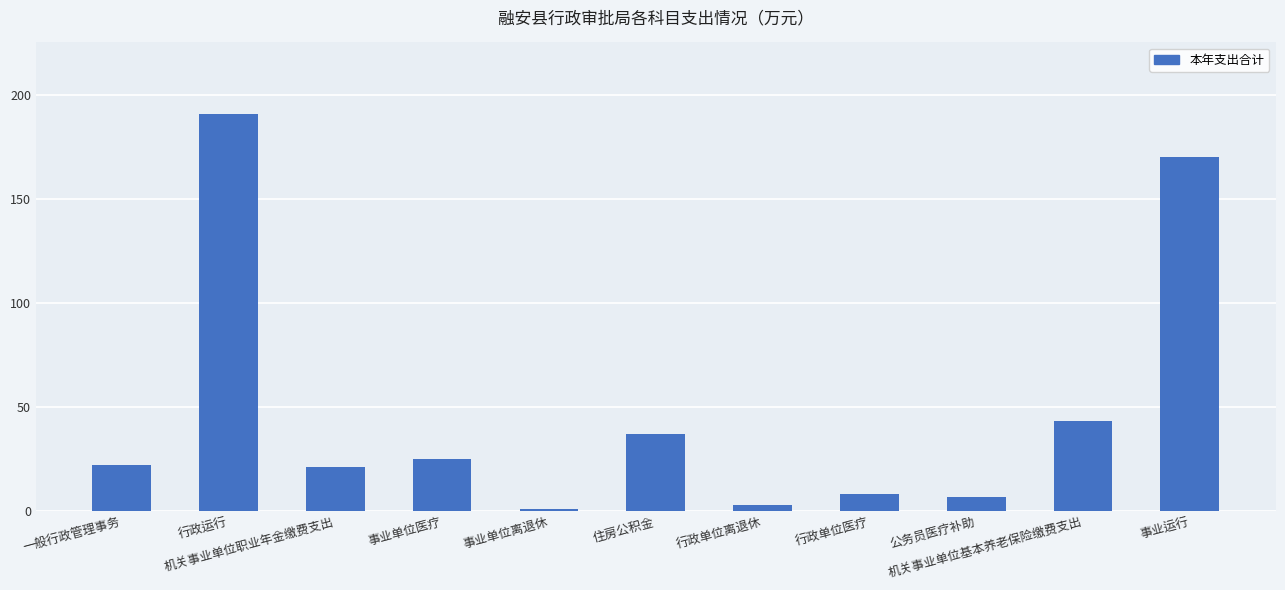

What is the value of the 2nd bar from the left?

190.9